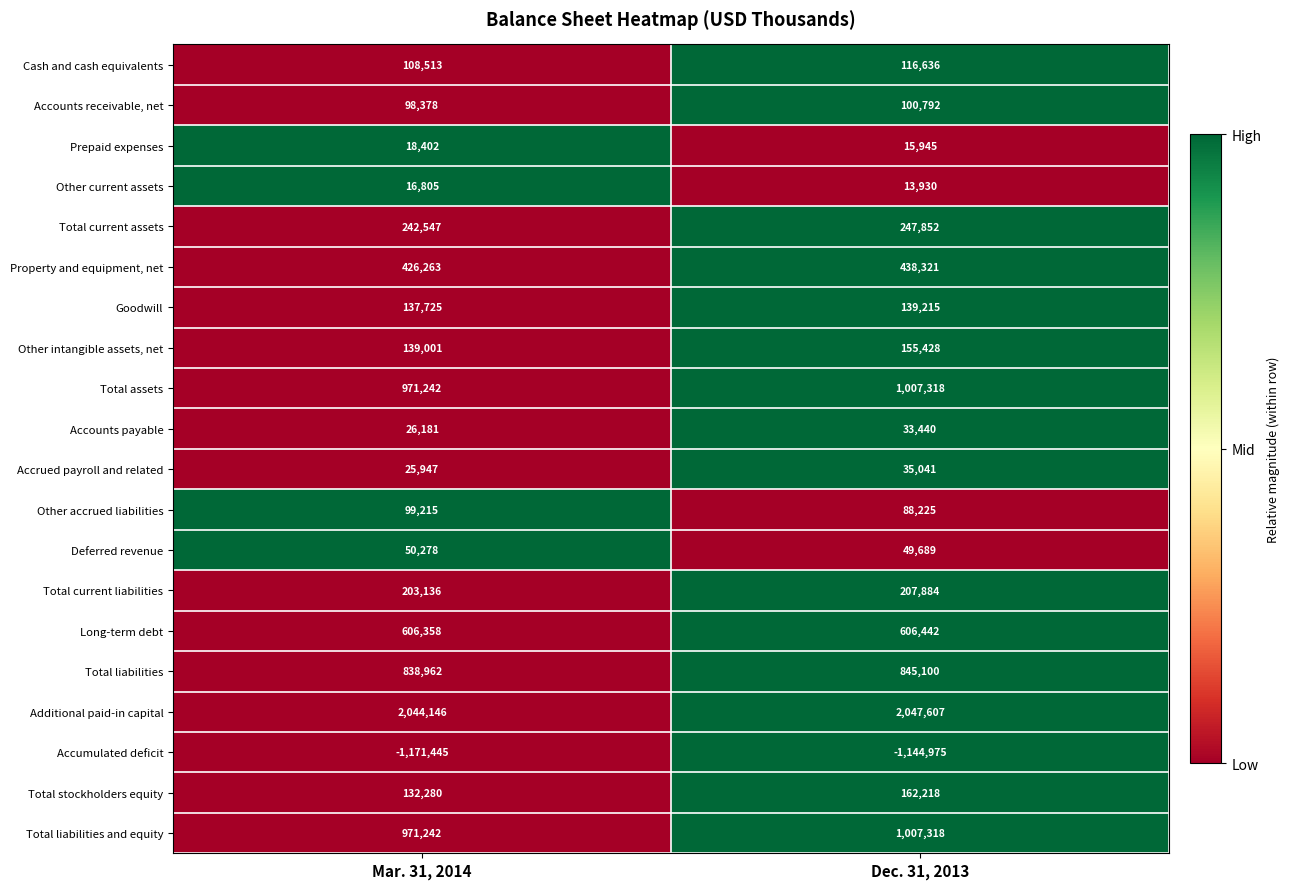

What is the difference between the highest and lowest values at Dec. 31, 2013?

3192582